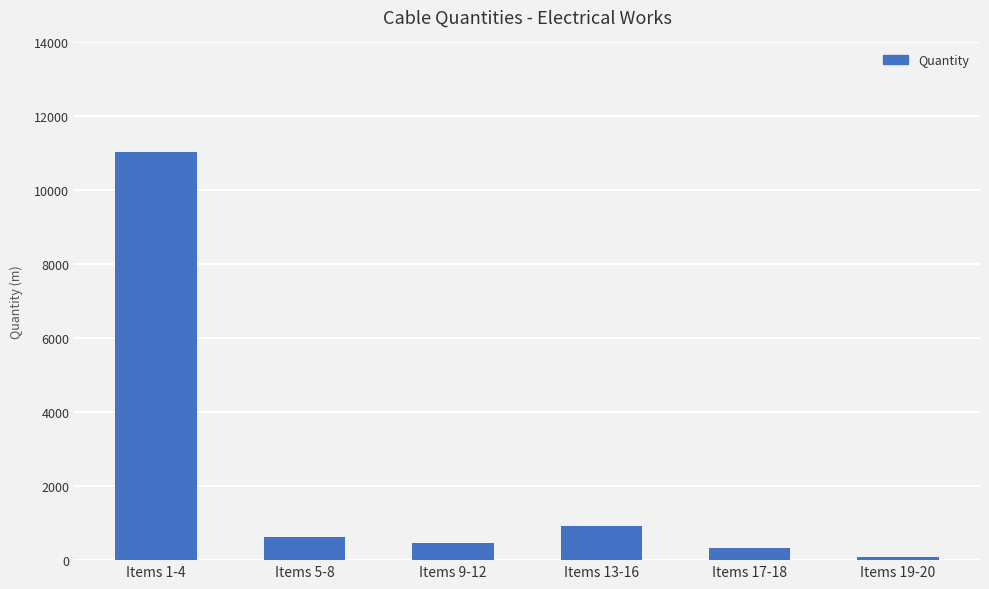

At which category does the chart reach its peak across all series?

Items 1-4